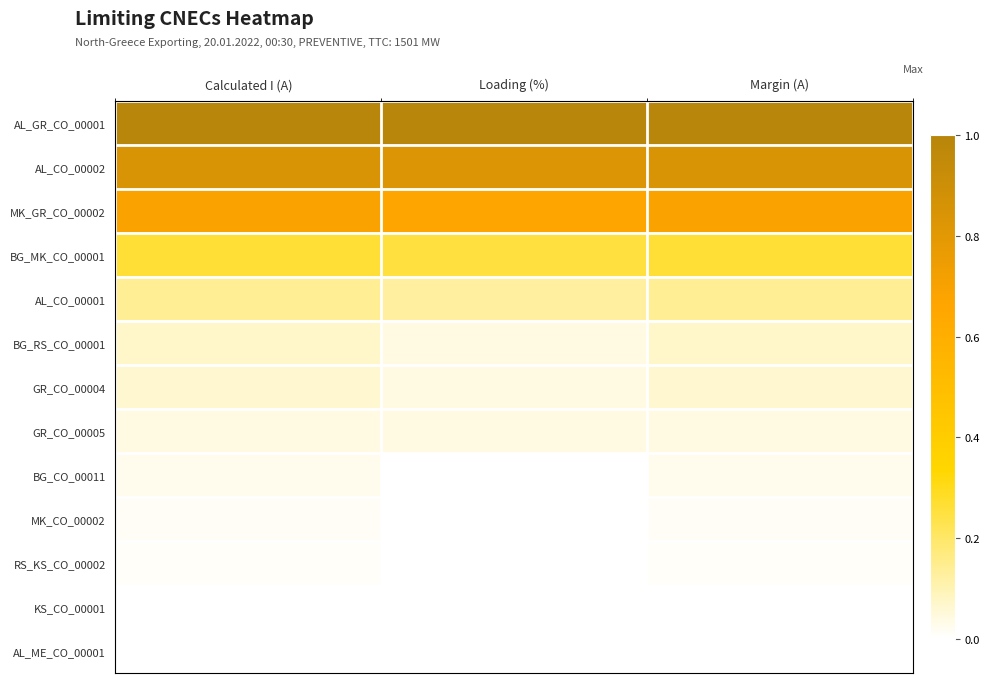

Which label corresponds to the largest value in the chart?

Calculated I (A)